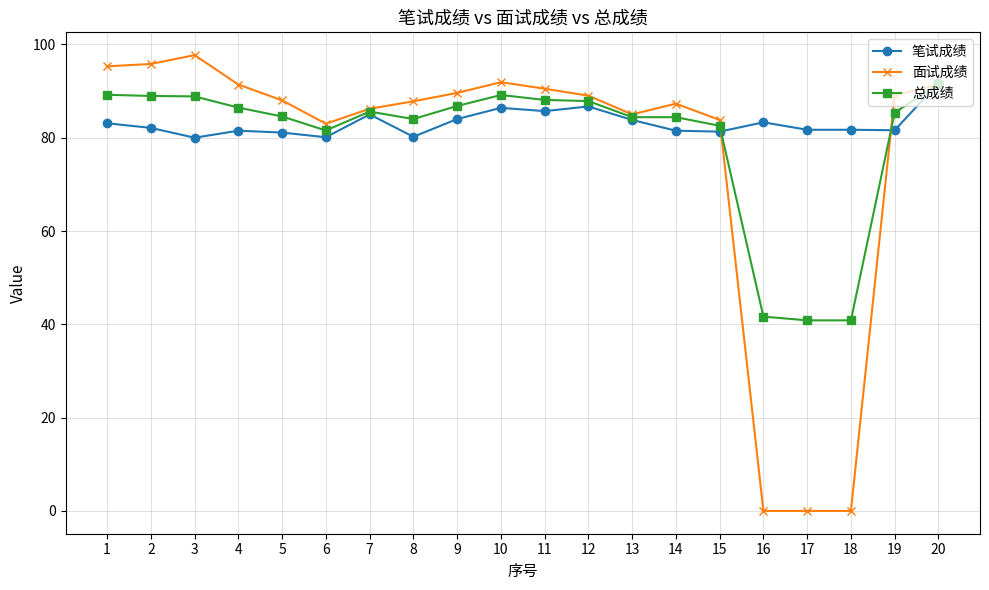

Which series has the largest total across all categories?

笔试成绩